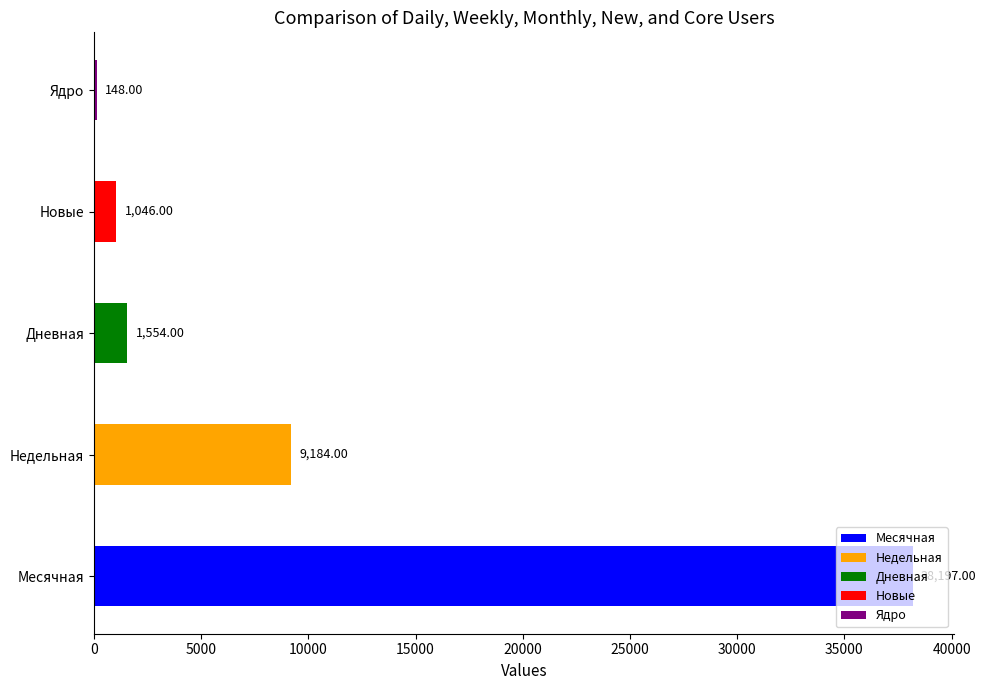

Are the bars grouped side by side (vs. stacked)?

Yes